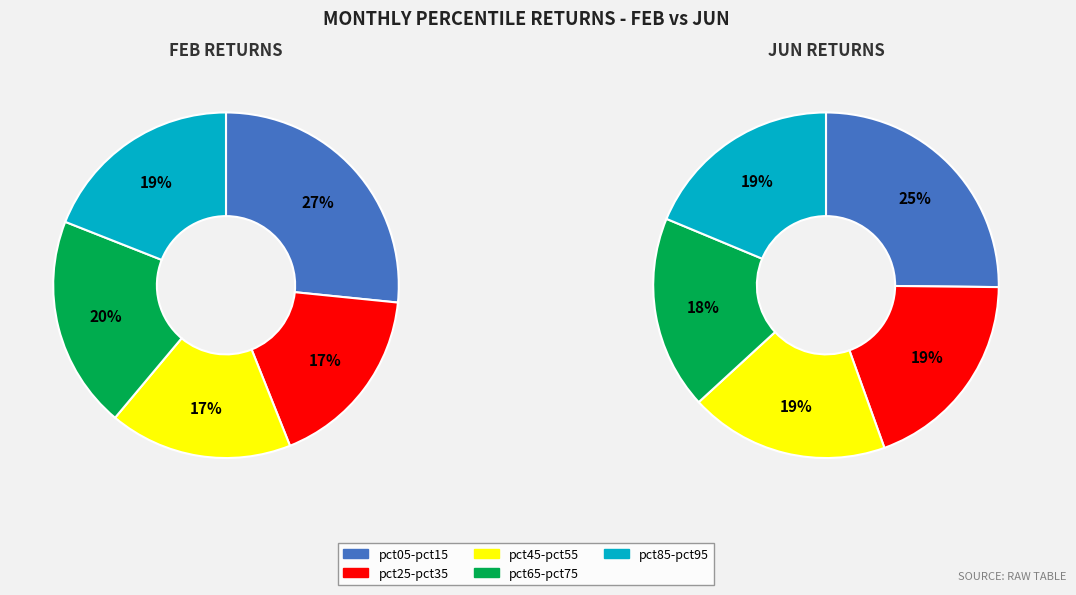

Does any single category account for the majority?

No